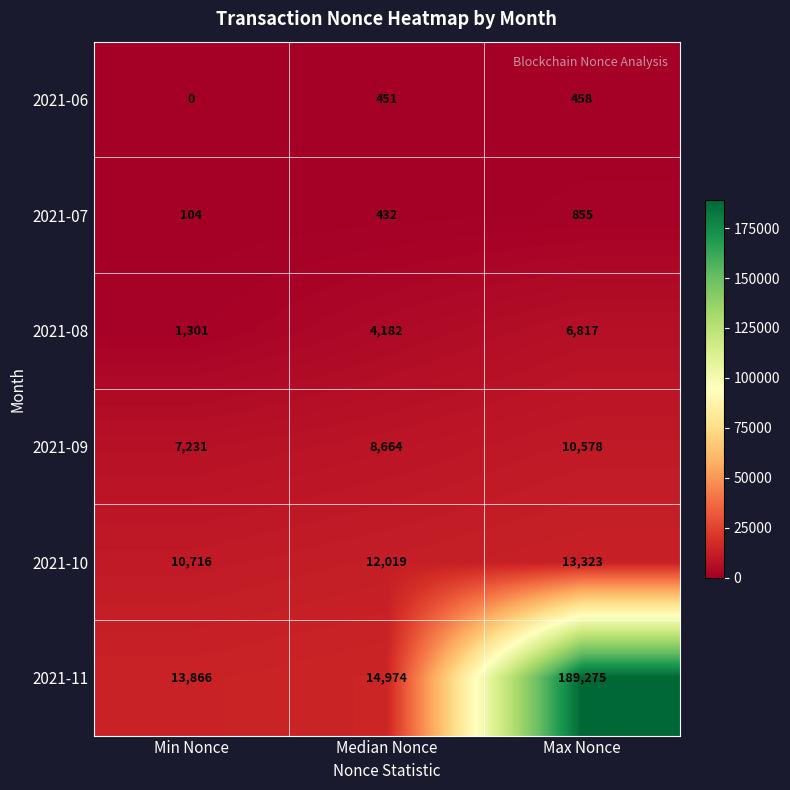

What is the average value of the 2021-07 series?

464